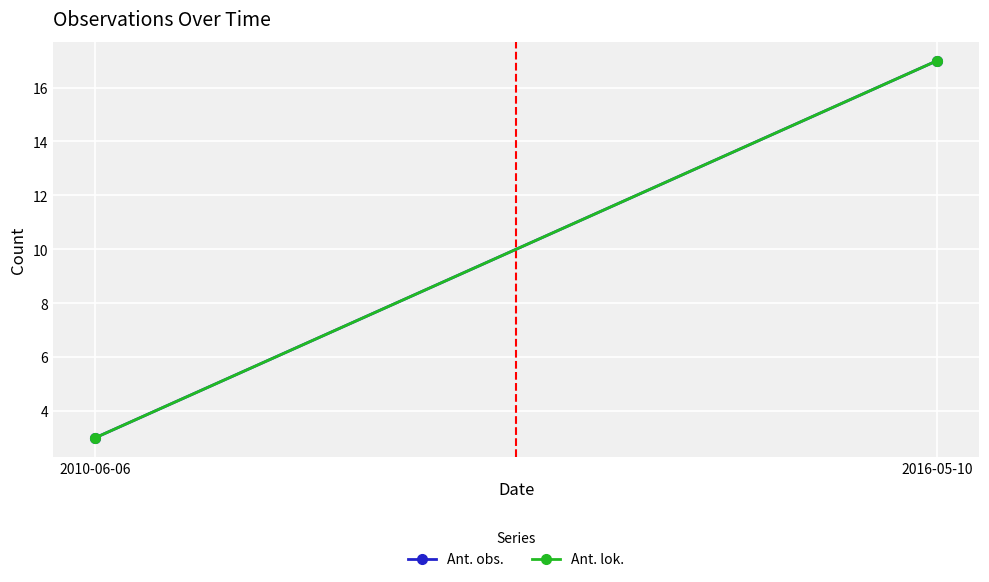

What is the difference between the maximum and minimum values in the Ant. obs. series?

14